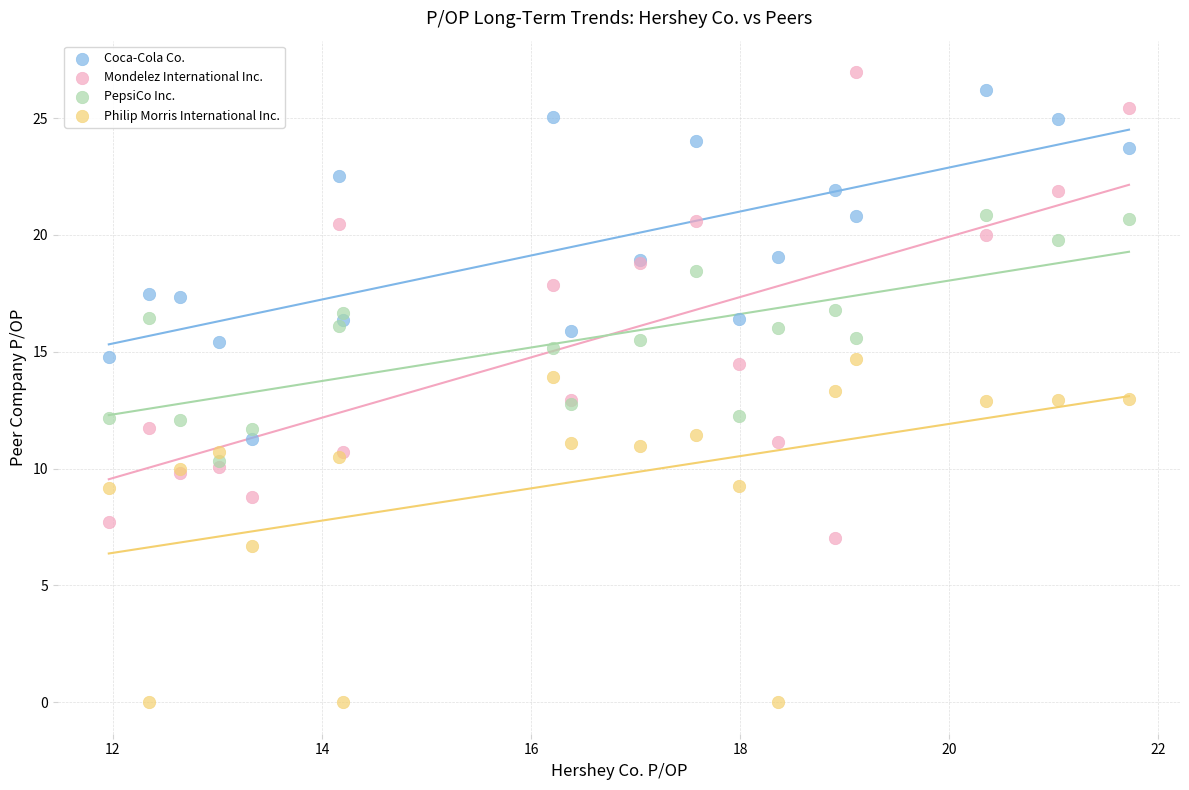

What are all the series names shown in the legend?

Coca-Cola Co., Mondelez International Inc., PepsiCo Inc., Philip Morris International Inc.